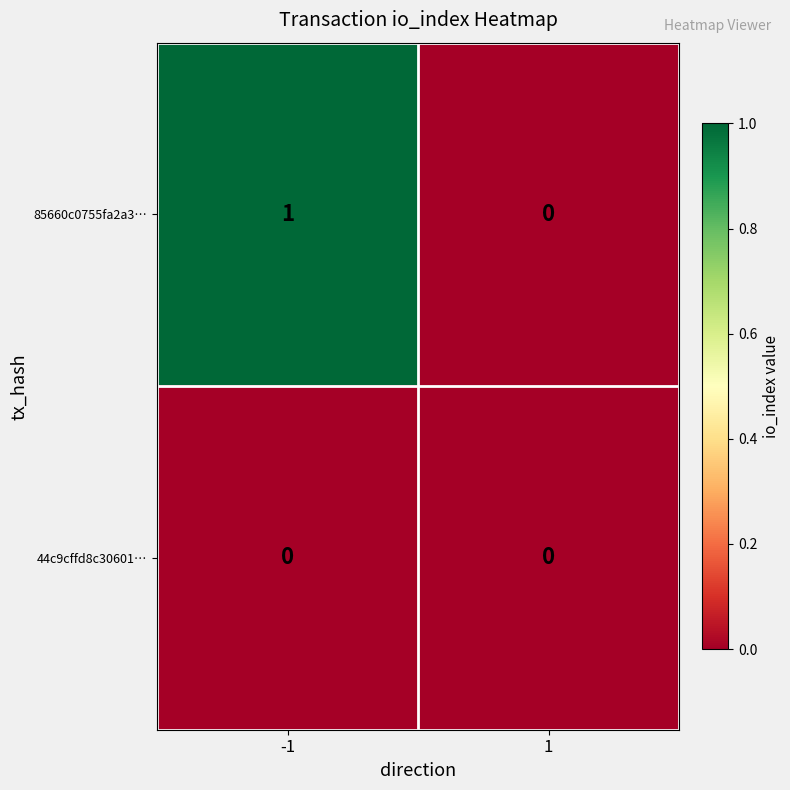

Which series has the widest spread of values?

85660c0755fa2a3…